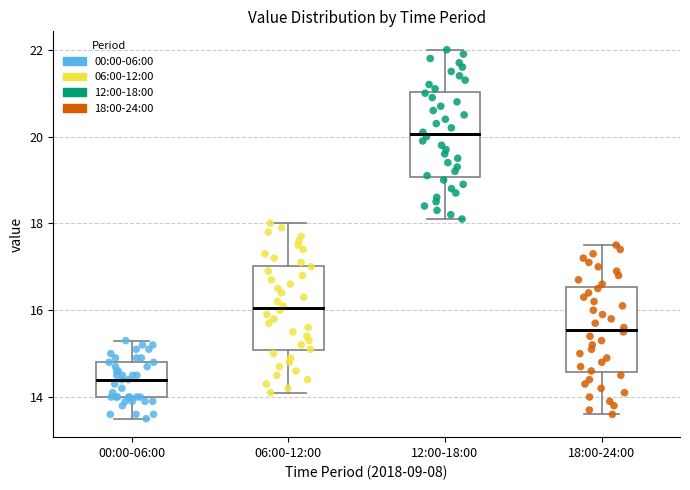

Which box's median line is the highest?

12:00-18:00